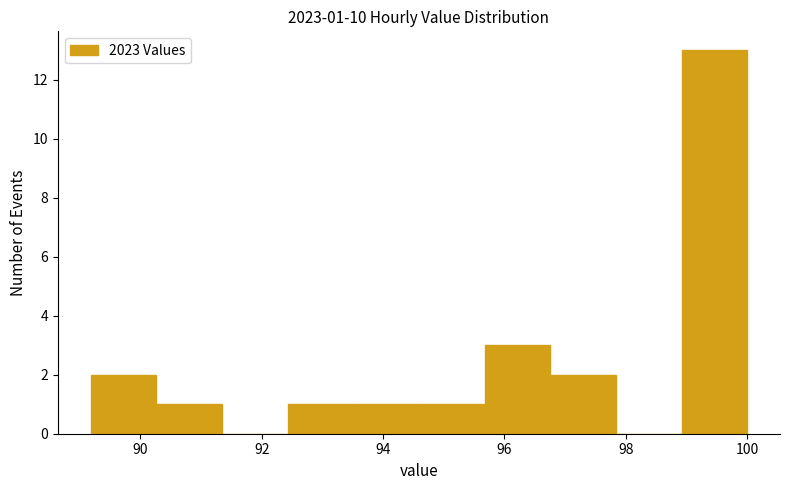

Over which range of the x-axis is the bar tallest?

99.0 to 100.0